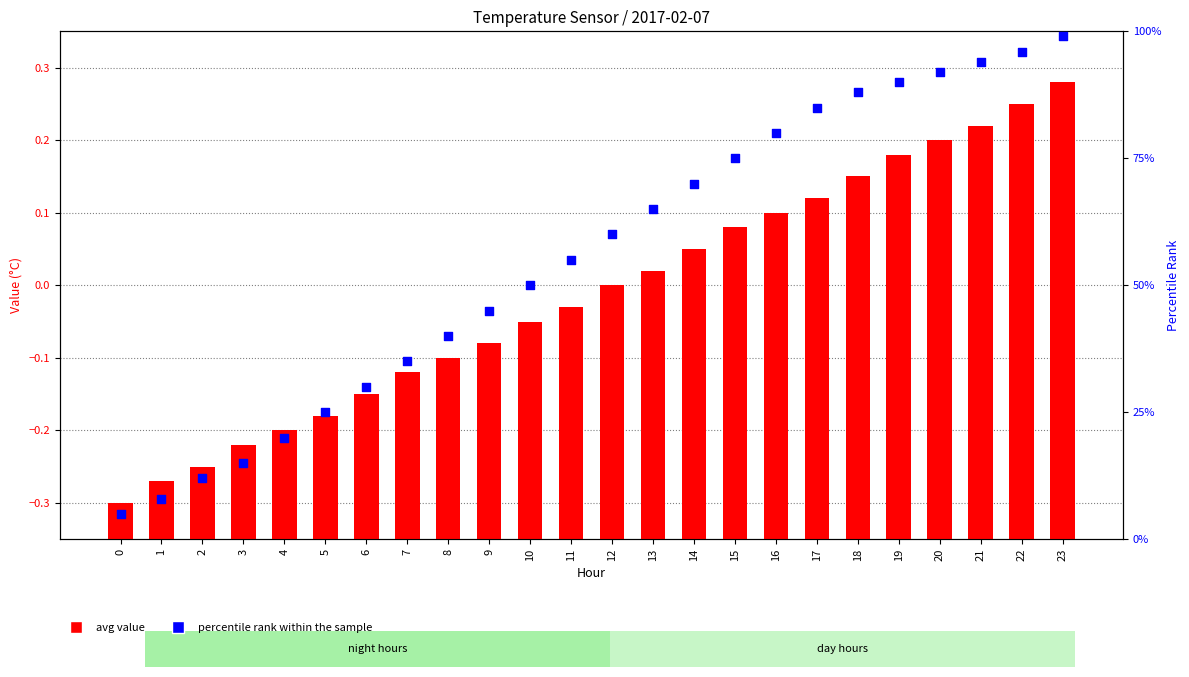

Which series has the widest spread of Y values?

percentile rank within the sample